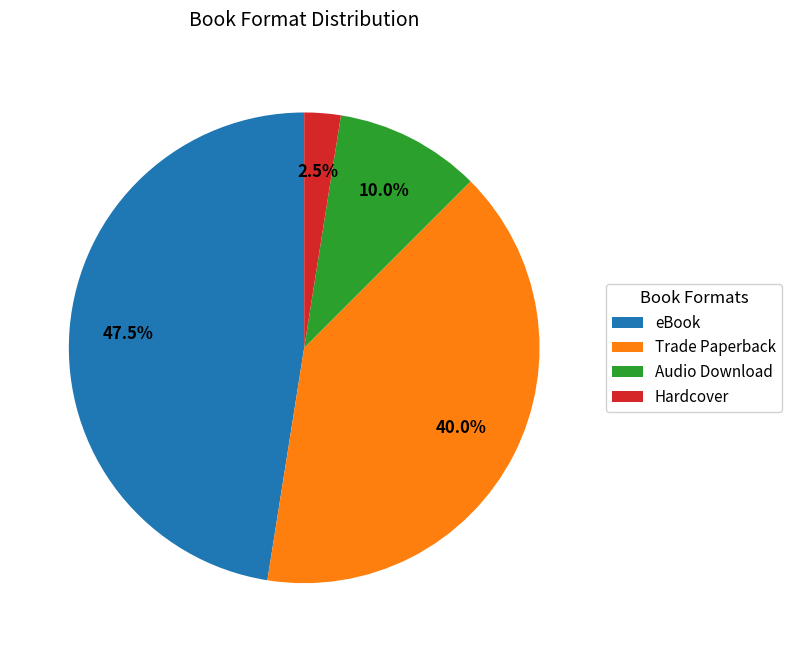

Approximately how many times larger is the value at Audio Download compared to Hardcover?

4.0